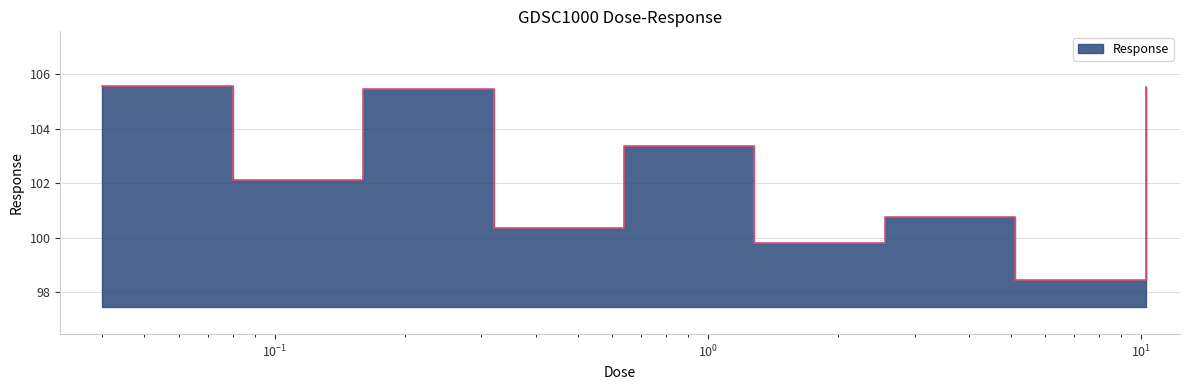

Which category has the highest value across all series?

0.04